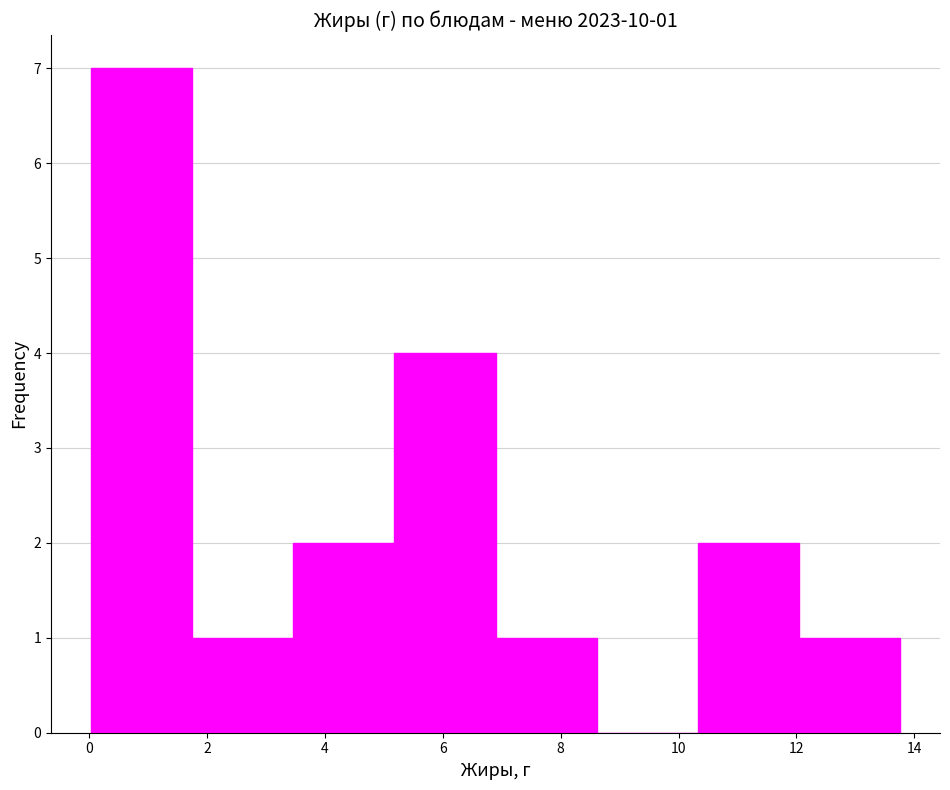

Over which range of the x-axis is the bar tallest?

0.0 to 1.8